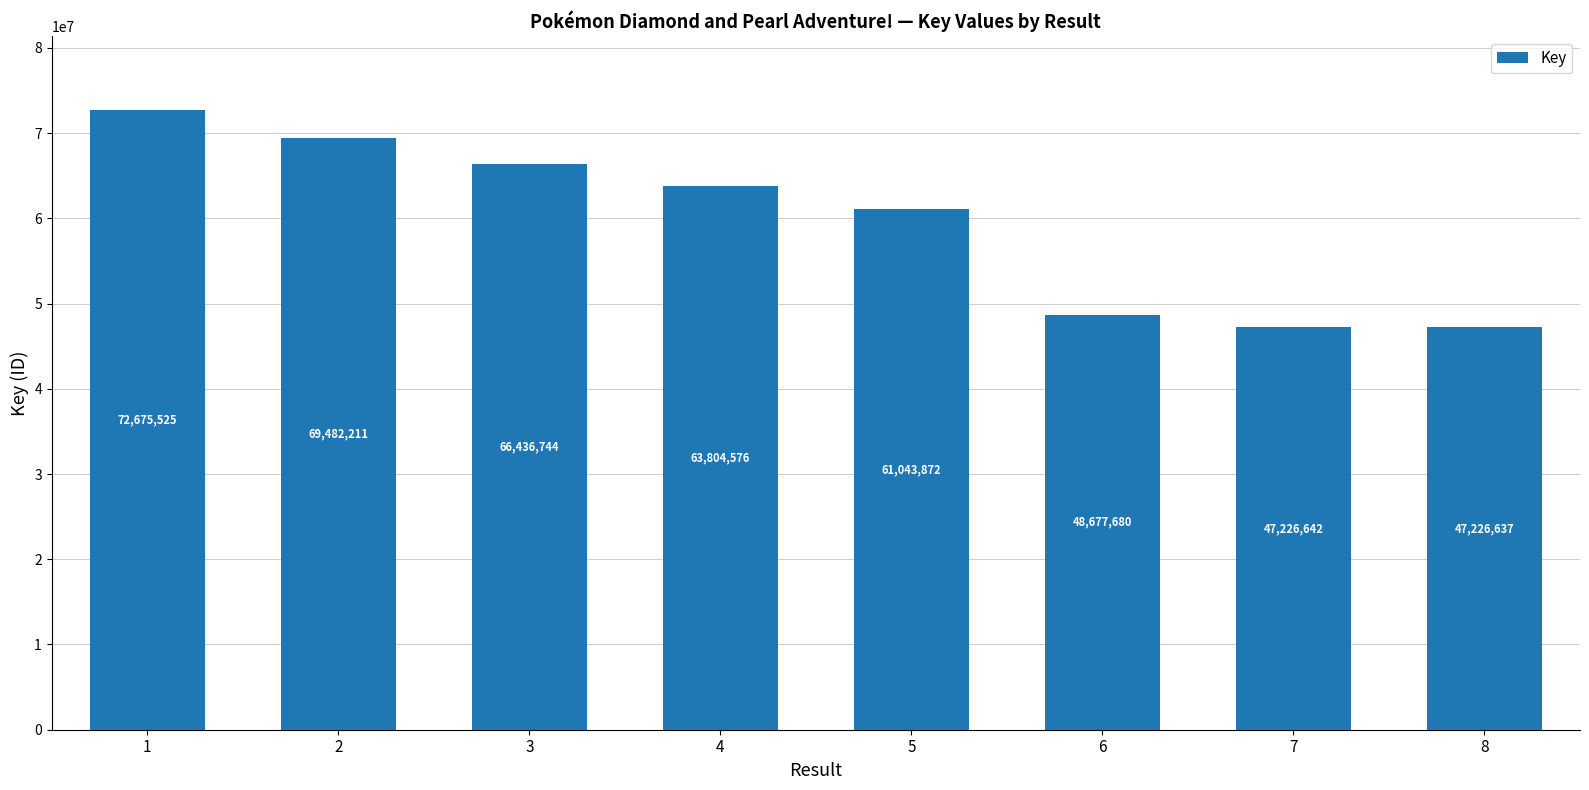

Where does the data first go above 63804576?

1